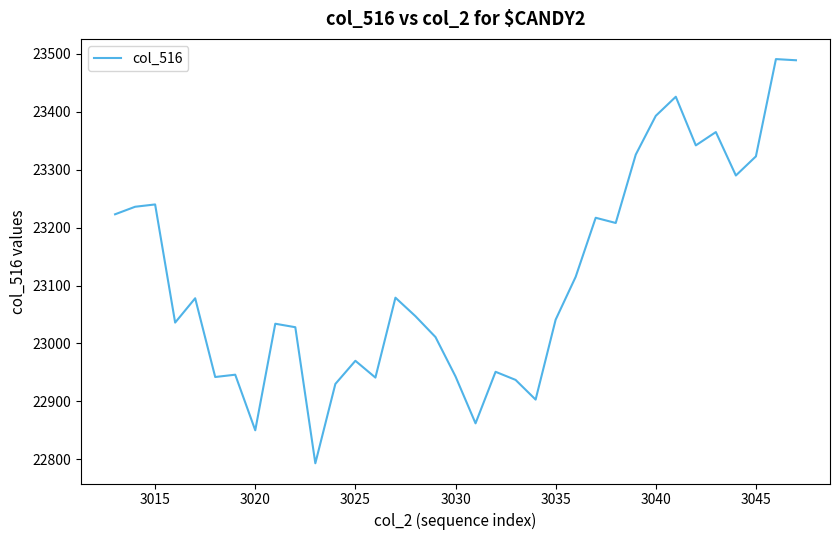

What is the difference between the maximum and minimum values?

698